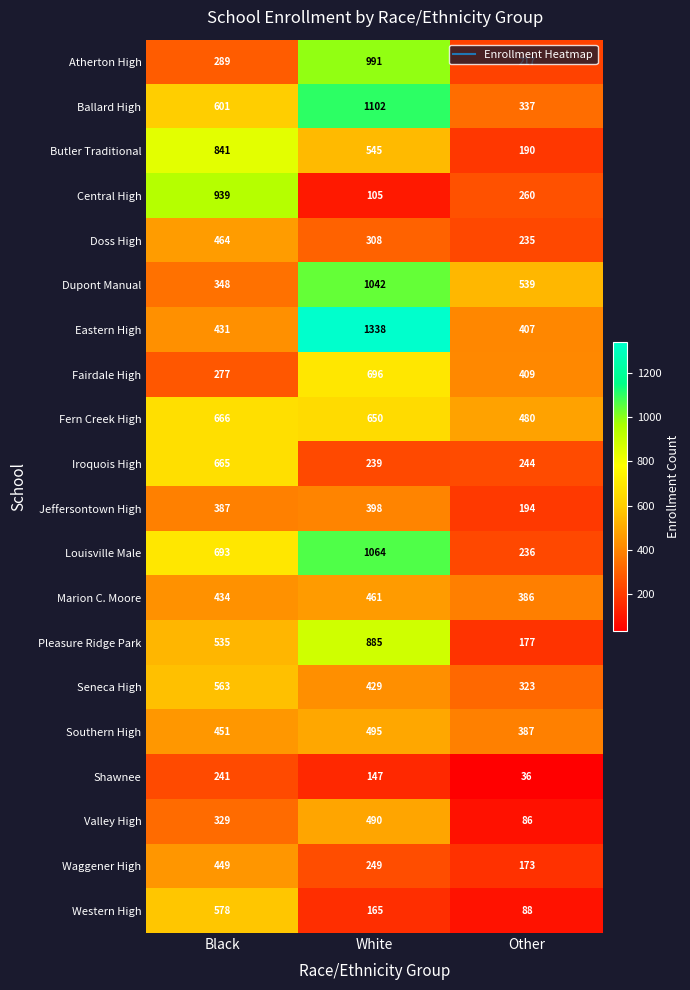

At which category does the chart reach its peak across all series?

White